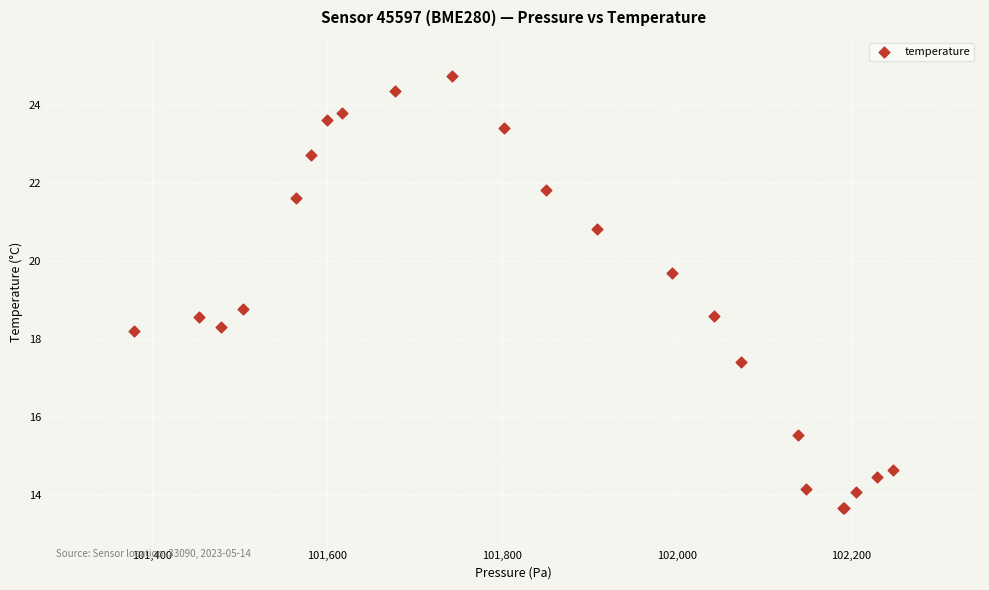

What Y value in the scatter plot is closest to 19?

18.8